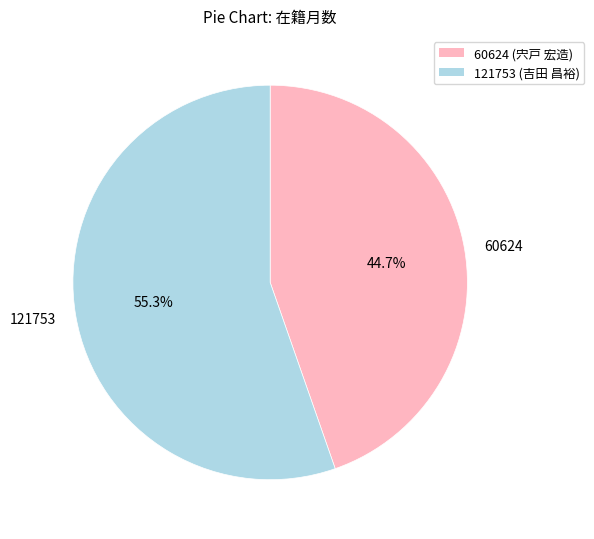

What portion of the pie excludes 60624?

55.3%